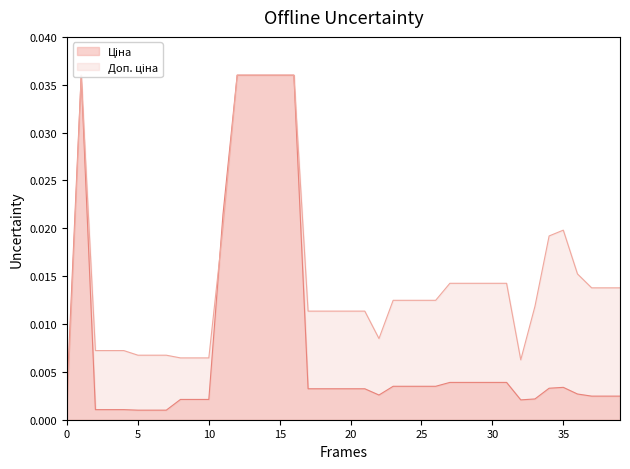

How many interior local peaks does the Доп. ціна series have?

2